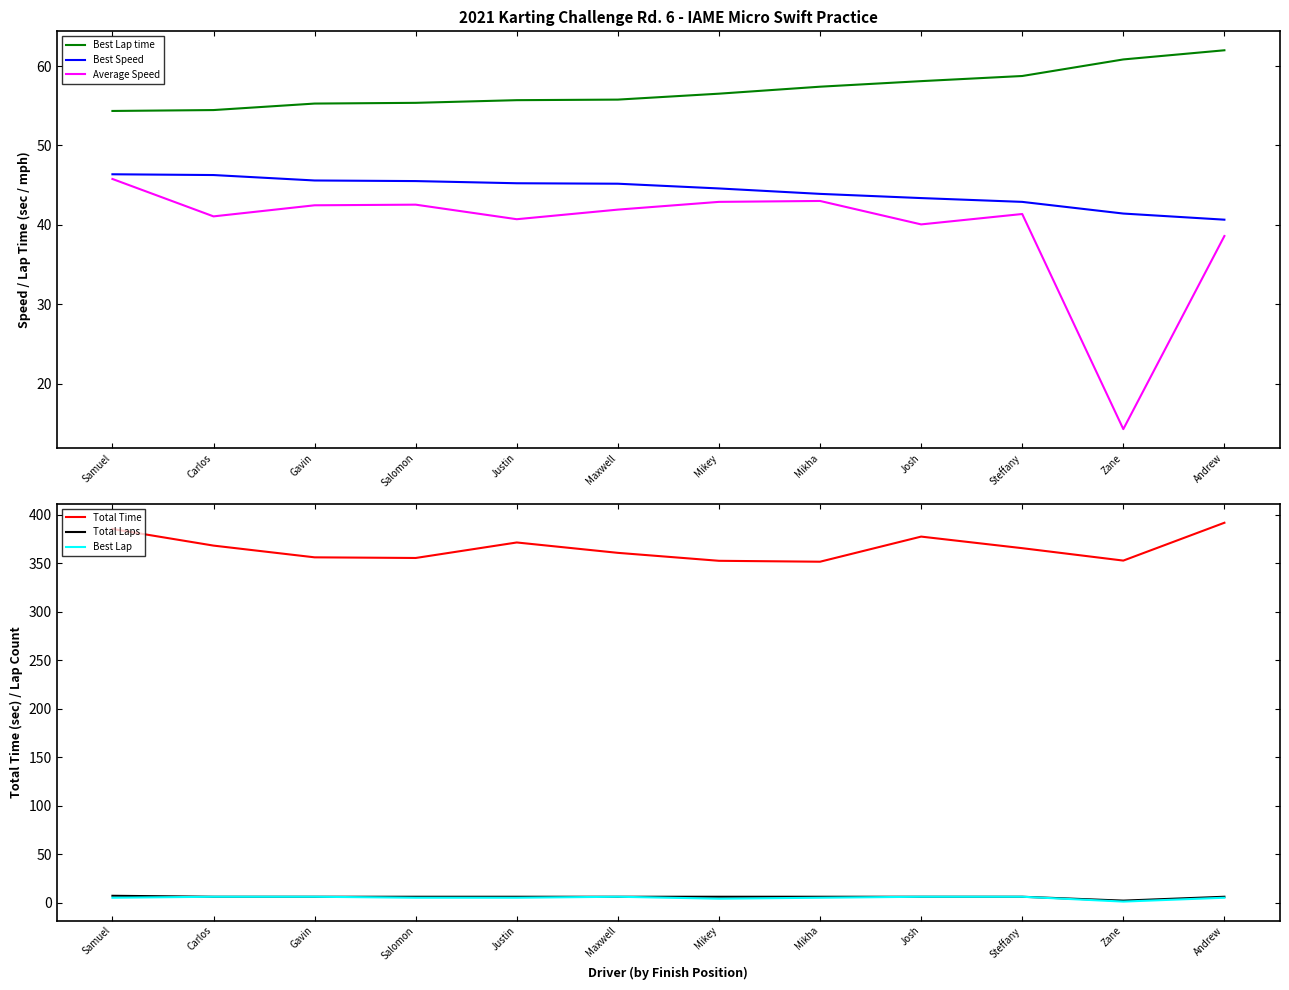

Which category has the highest value in the Total Laps series?

Samuel